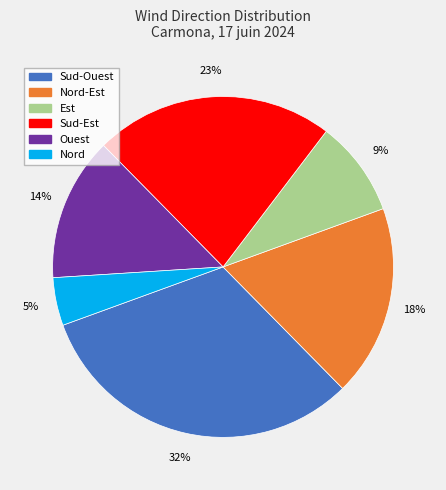

Combined, do Est and Sud-Ouest account for over 50%?

No